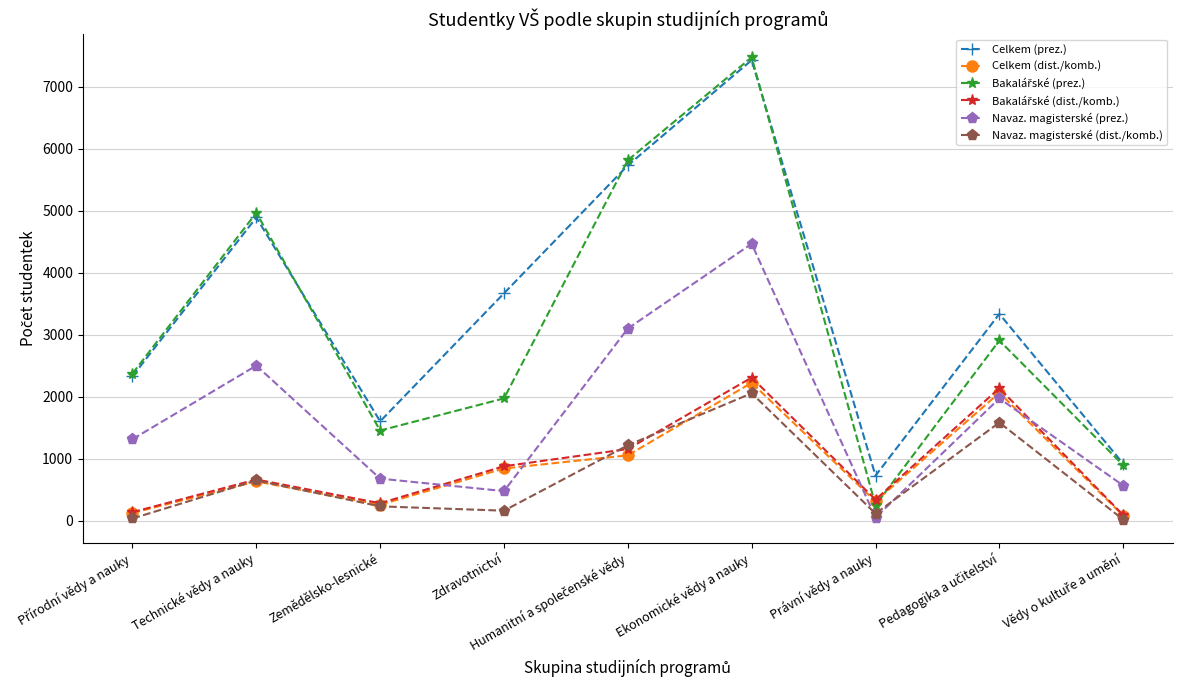

How many data points in Celkem (dist./komb.) are less than 638?

4